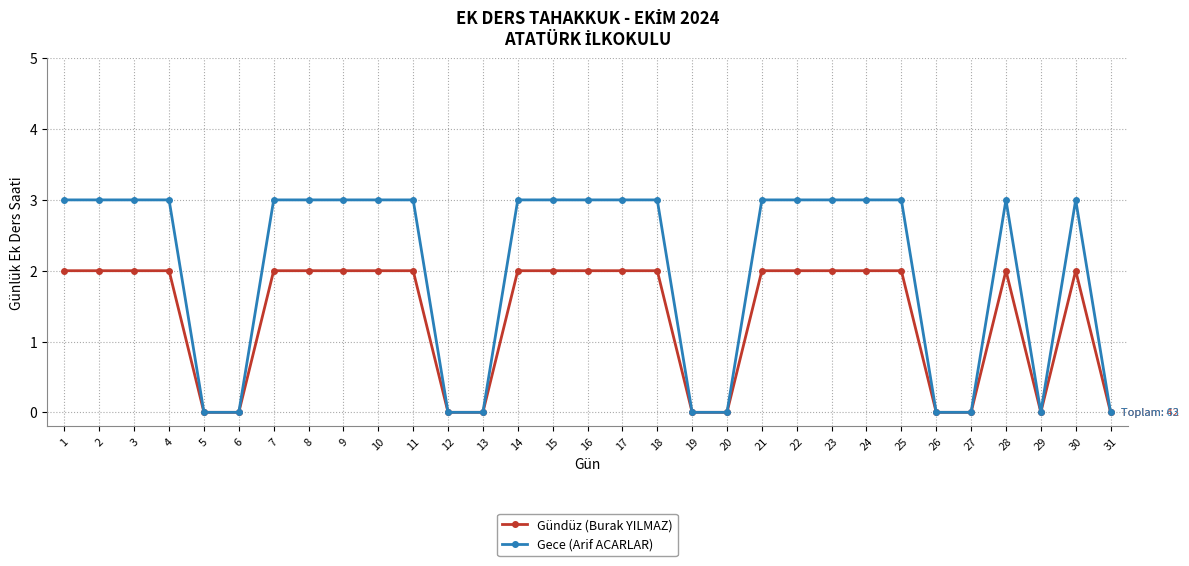

True or false: Gece (Arif ACARLAR) has a value of 1 at 22.

False